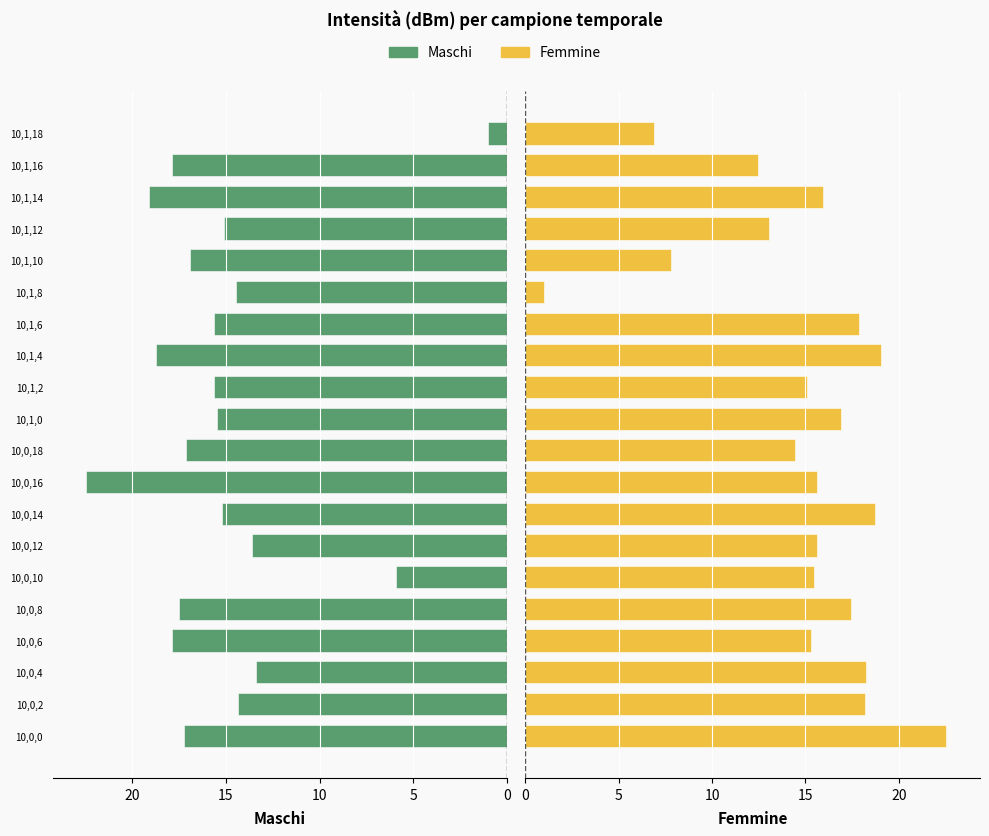

At which category does the chart reach its minimum across all series?

19